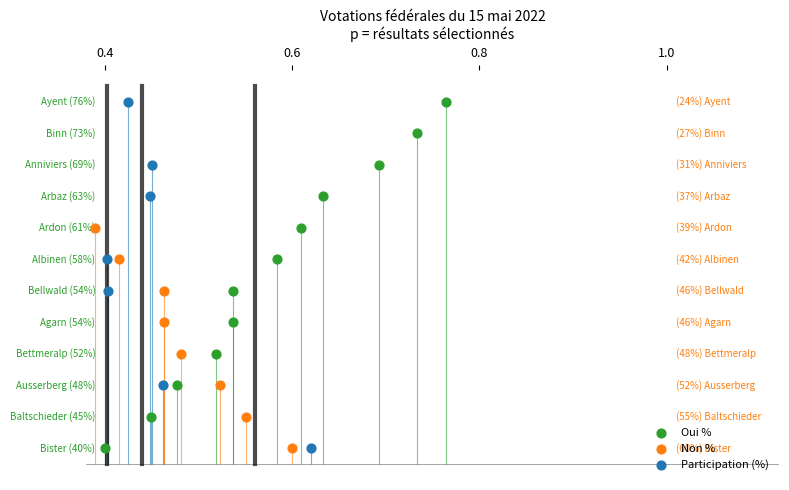

What are all the series names shown in the legend?

Oui %, Non %, Participation (%)